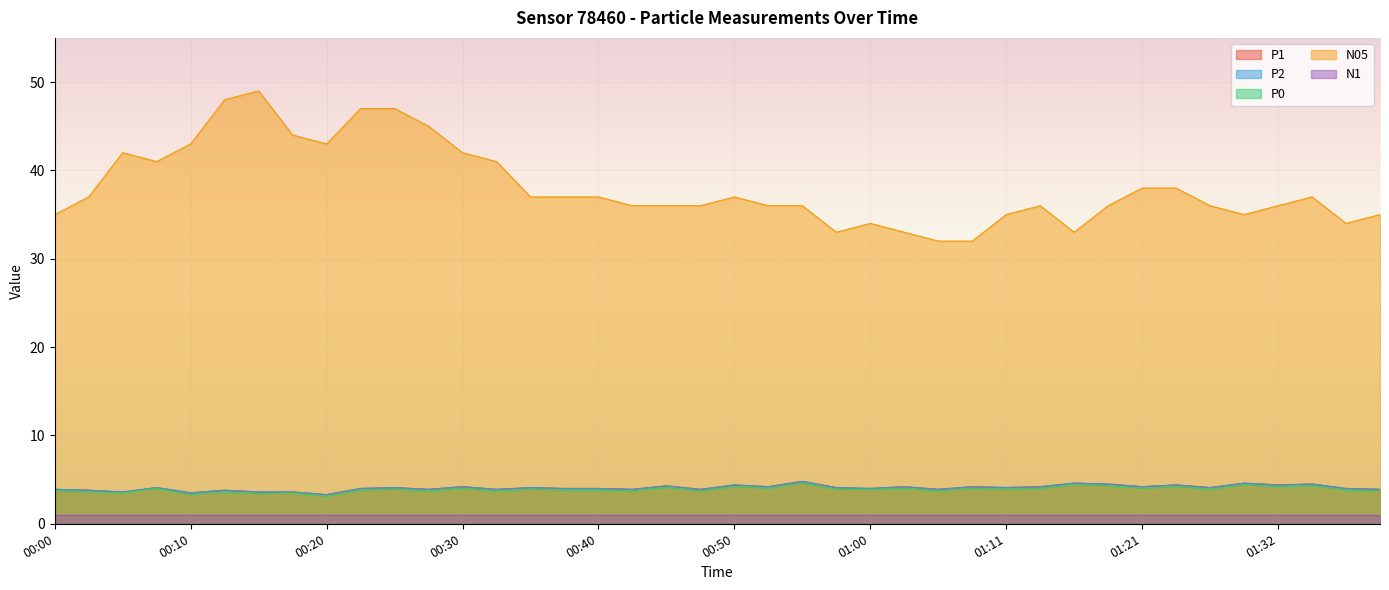

Which series has the largest total across all categories?

N05